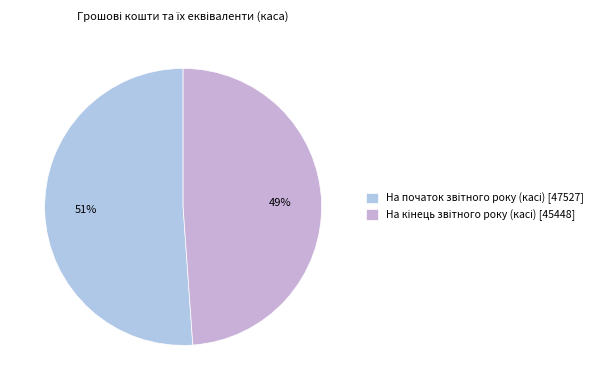

How many segments does this pie chart have?

2